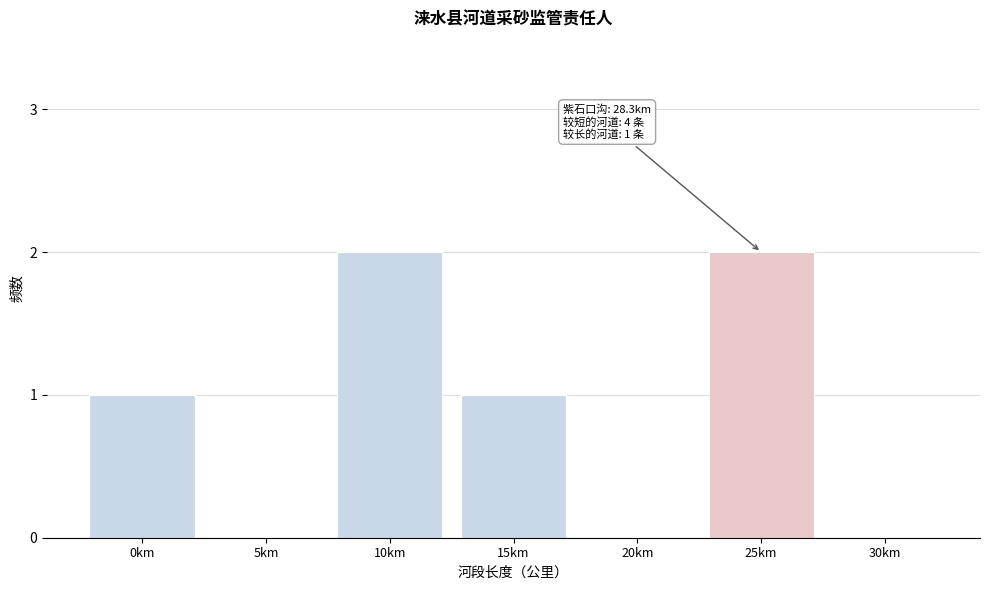

Reading left to right, transcribe all the data shown in this chart.

0km=1	5km=0	10km=2	15km=1	20km=0	25km=2	30km=0